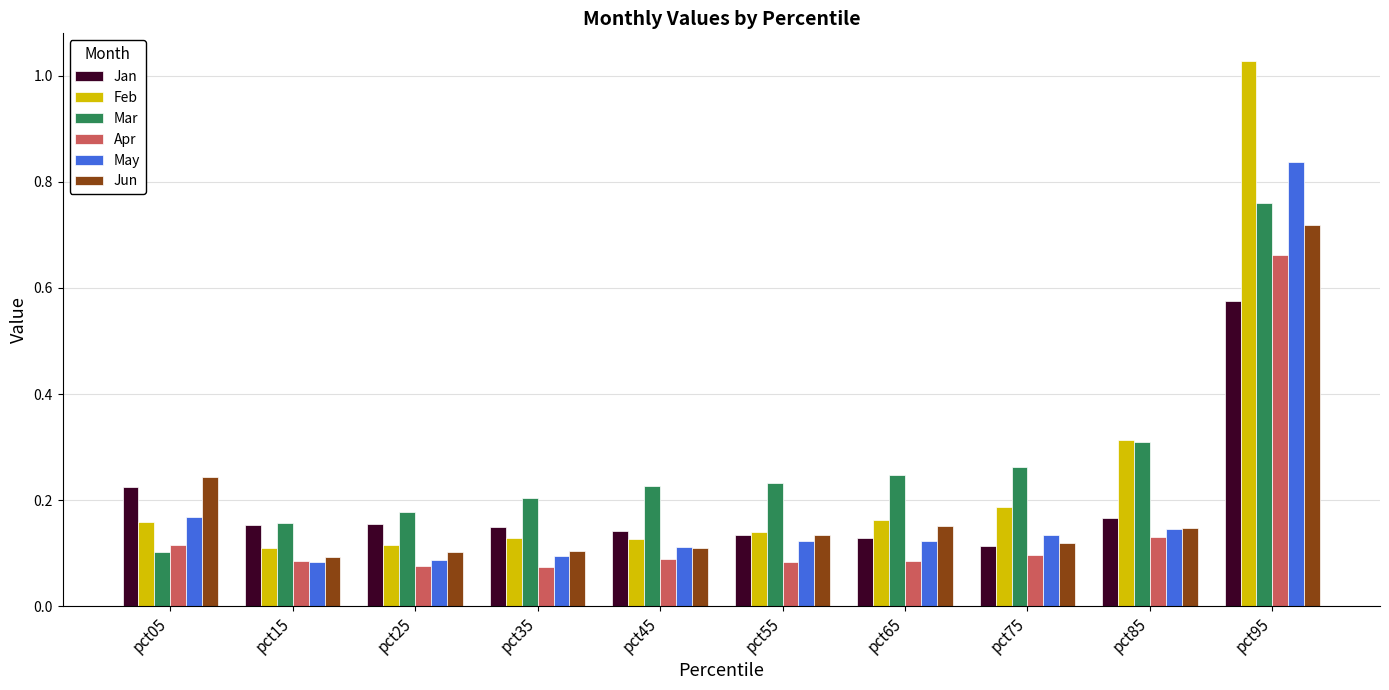

List the series in order of their peak value, highest first.

Feb, May, Mar, Jun, Apr, Jan